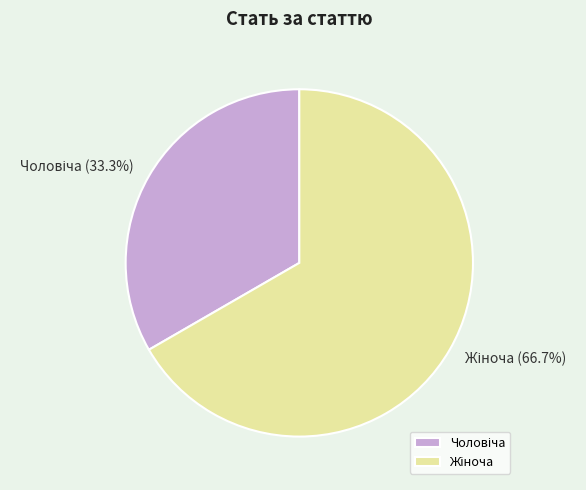

Does any single category account for the majority?

Yes